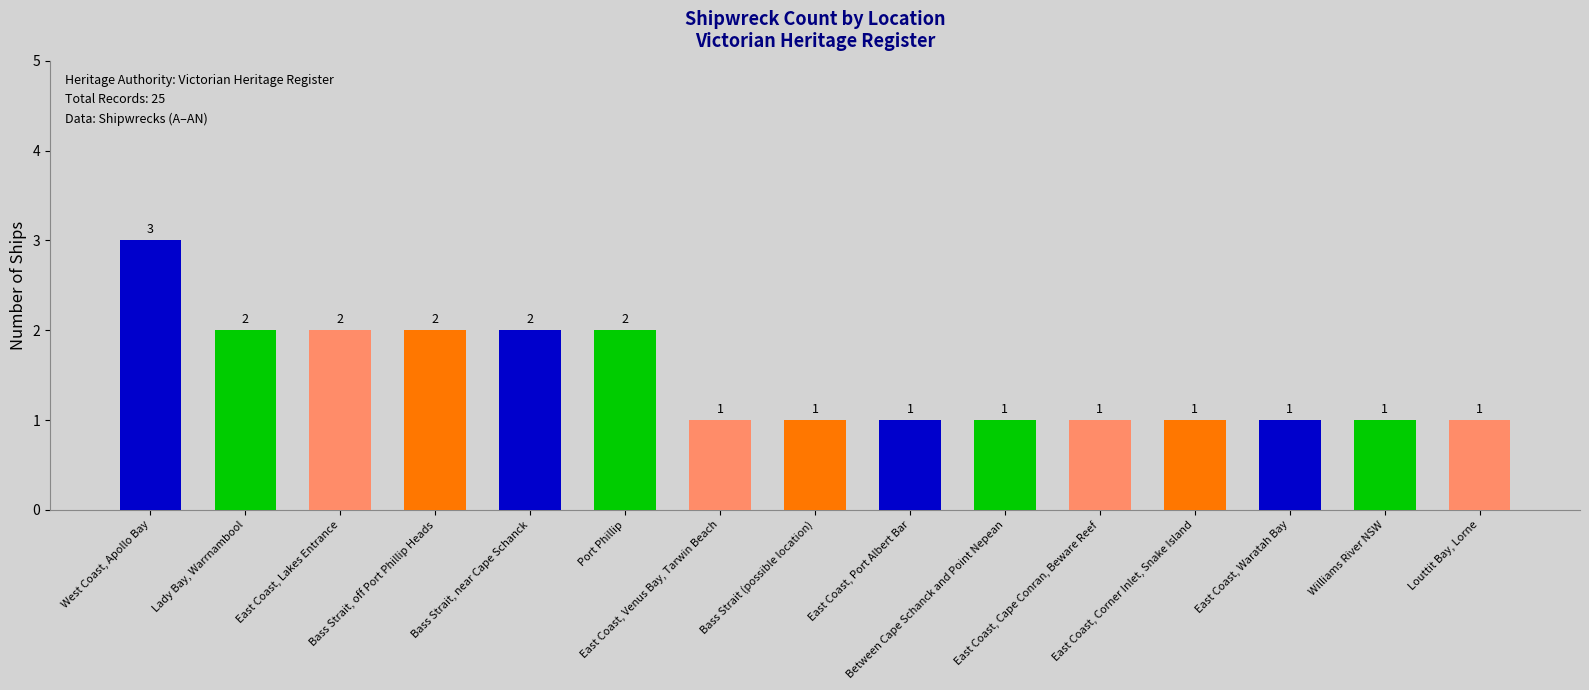

What is the label of the 1st bar from the right?

Louttit Bay, Lorne